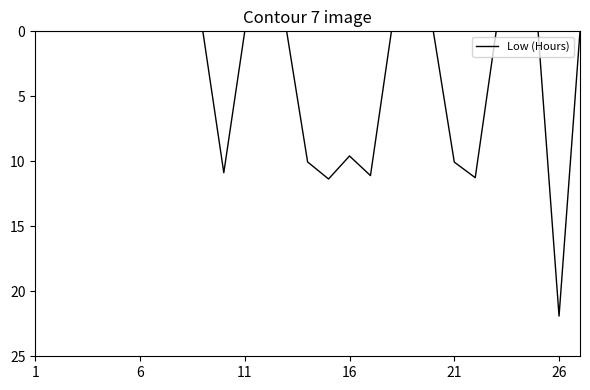

What is the difference between the maximum and minimum values?

21.9